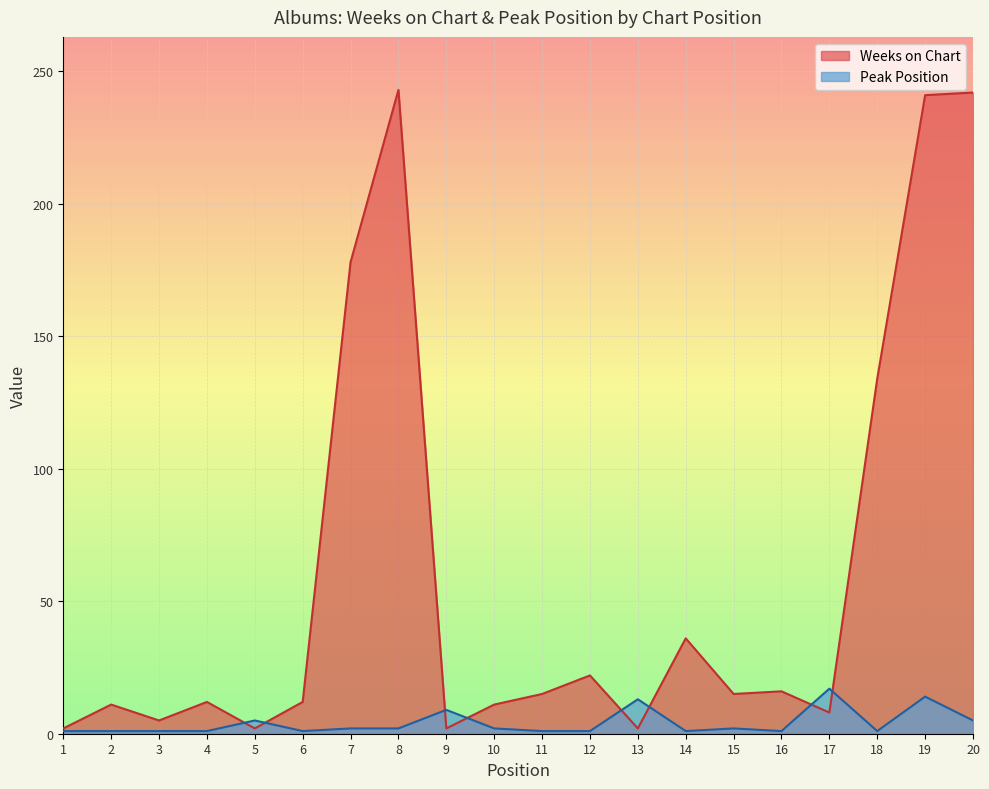

How many intersections are there between Peak Position and Weeks on Chart?

8